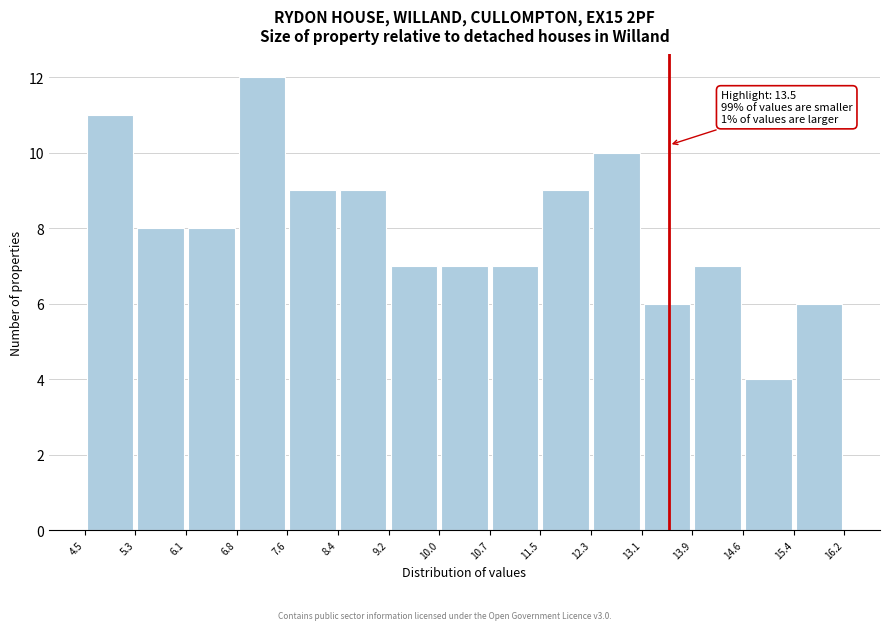

Over which range of the x-axis is the bar tallest?

6.8 to 7.6